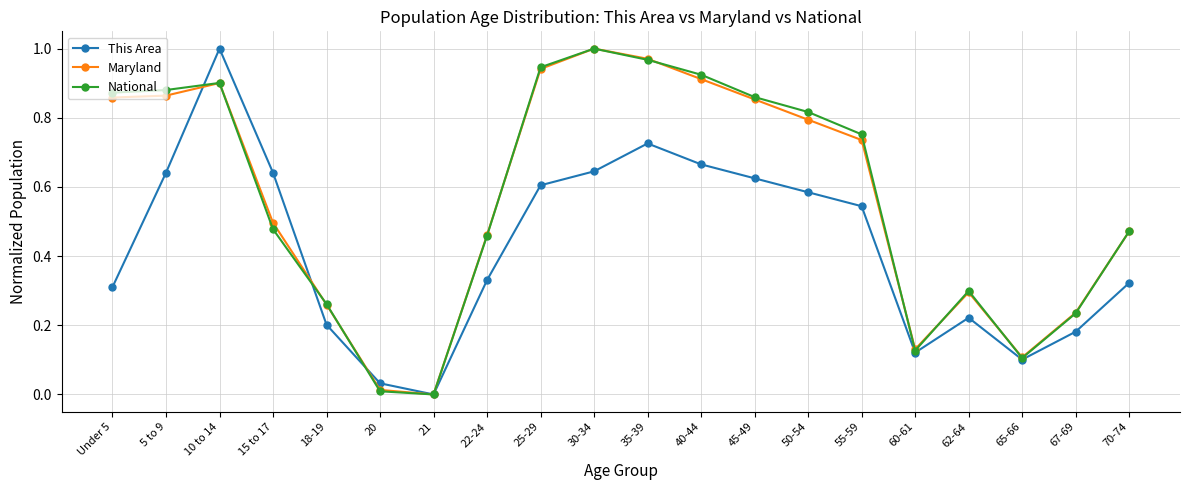

What are all the series names shown in the legend?

This Area, Maryland, National